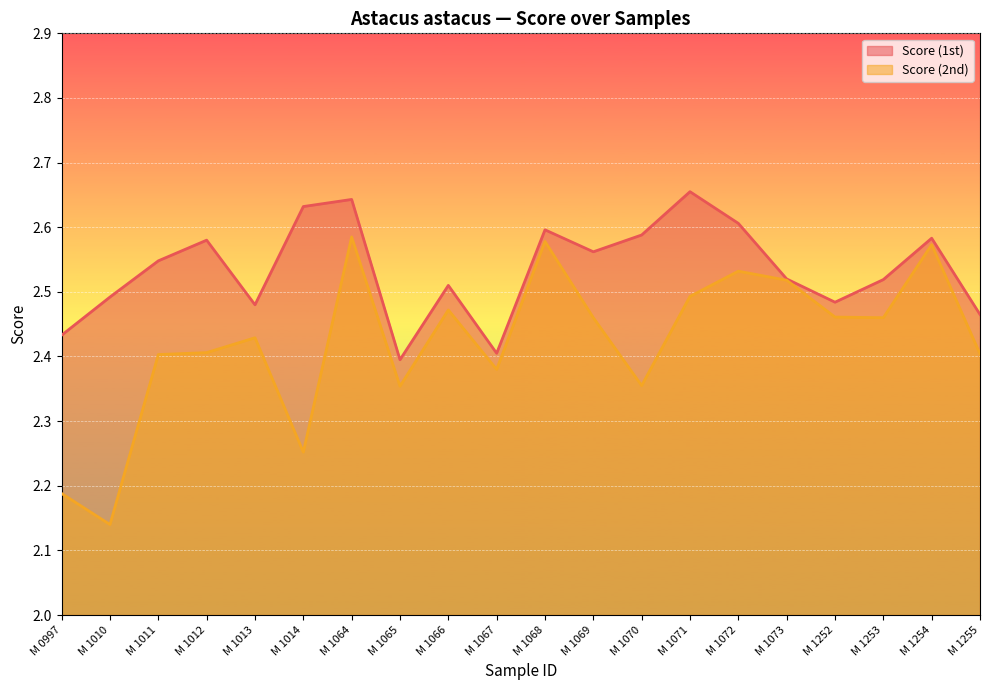

Which series has the largest total across all categories?

Score (1st)